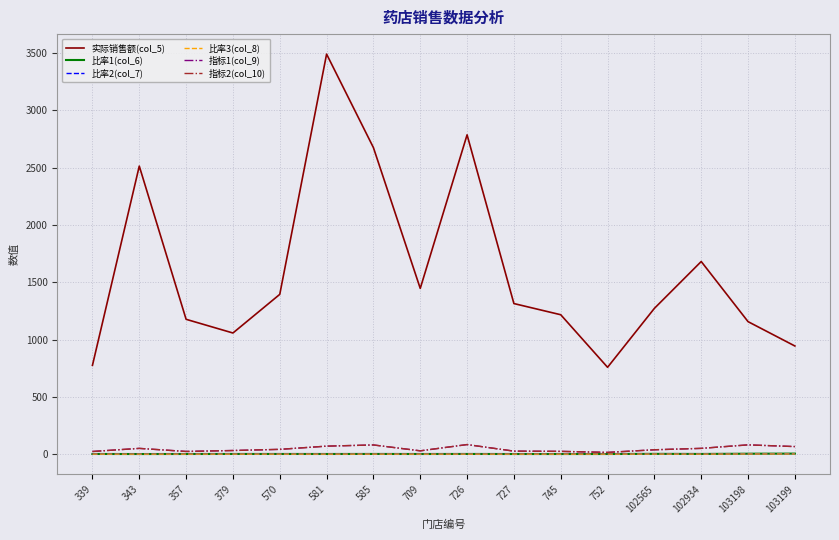

True or false: 实际销售额(col_5) and 比率1(col_6) cross at least once.

False